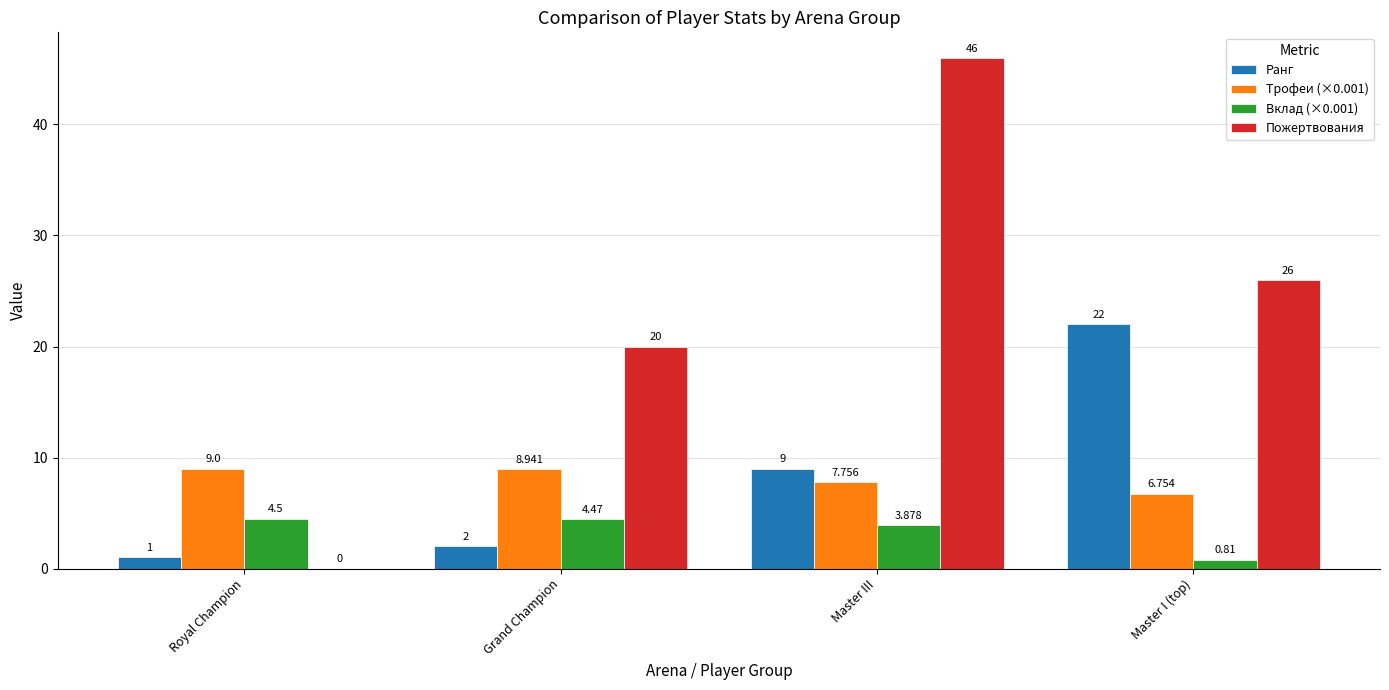

At which category is the sum across all series the highest?

Master III